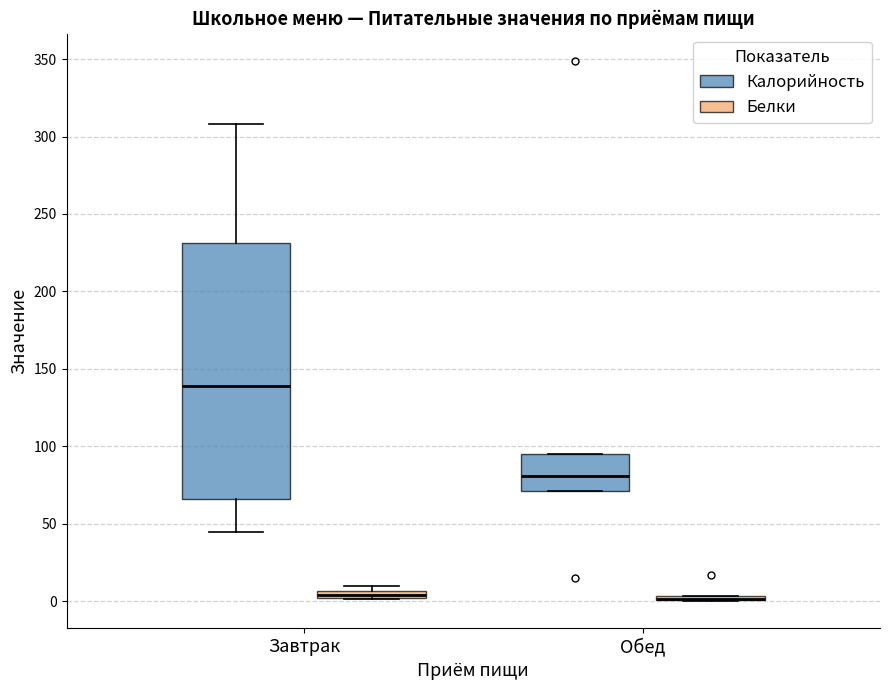

Which box is the tallest, from its lower edge to its upper edge?

Завтрак (Калорийность)